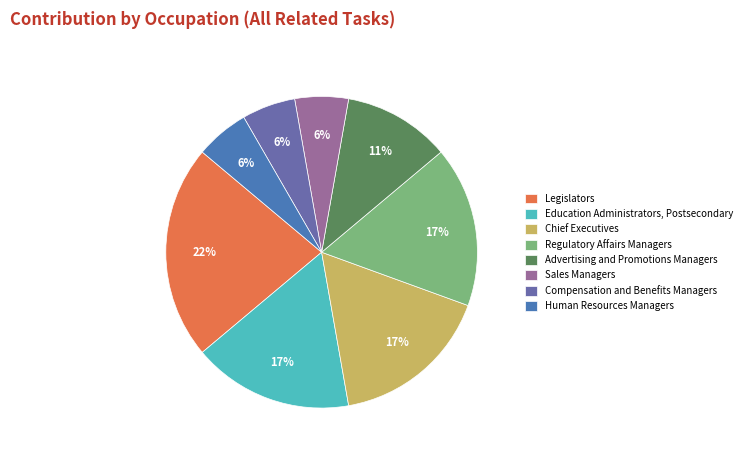

Is there a majority slice in this chart?

No